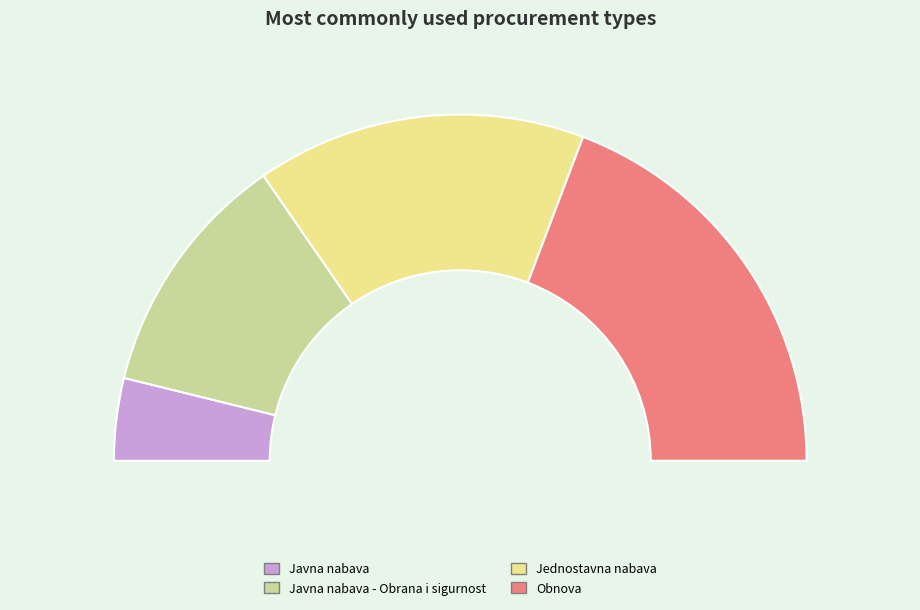

Is it true that Obnova is 38% of the pie?

True